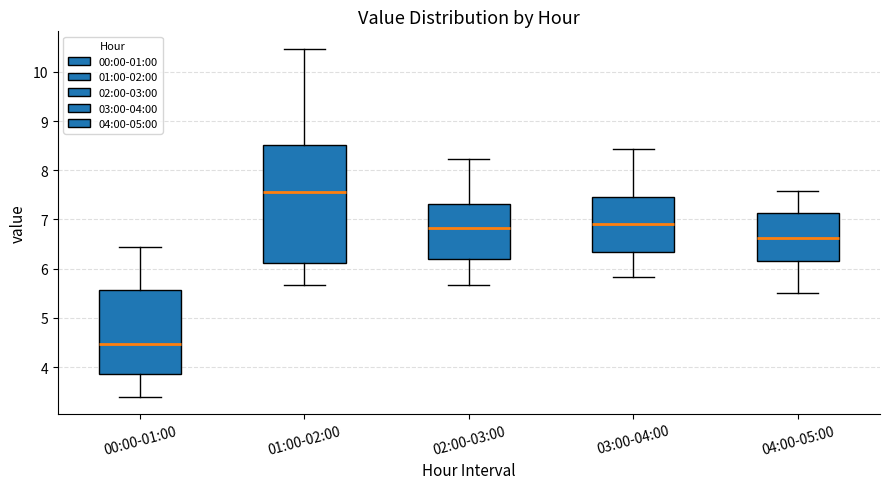

Reading left to right, transcribe this box plot: for each box, give where its median line is, the range the box spans, and where its two whiskers end, as read against the y-axis. The values are not printed on the chart, so give them approximately, as read against the axis.

00:00-01:00: median 4.5, box 3.9 to 5.6, whiskers 3.4 to 6.4
01:00-02:00: median 7.6, box 6.1 to 8.5, whiskers 5.7 to 10.5
02:00-03:00: median 6.8, box 6.2 to 7.3, whiskers 5.7 to 8.2
03:00-04:00: median 6.9, box 6.3 to 7.4, whiskers 5.8 to 8.4
04:00-05:00: median 6.6, box 6.1 to 7.1, whiskers 5.5 to 7.6